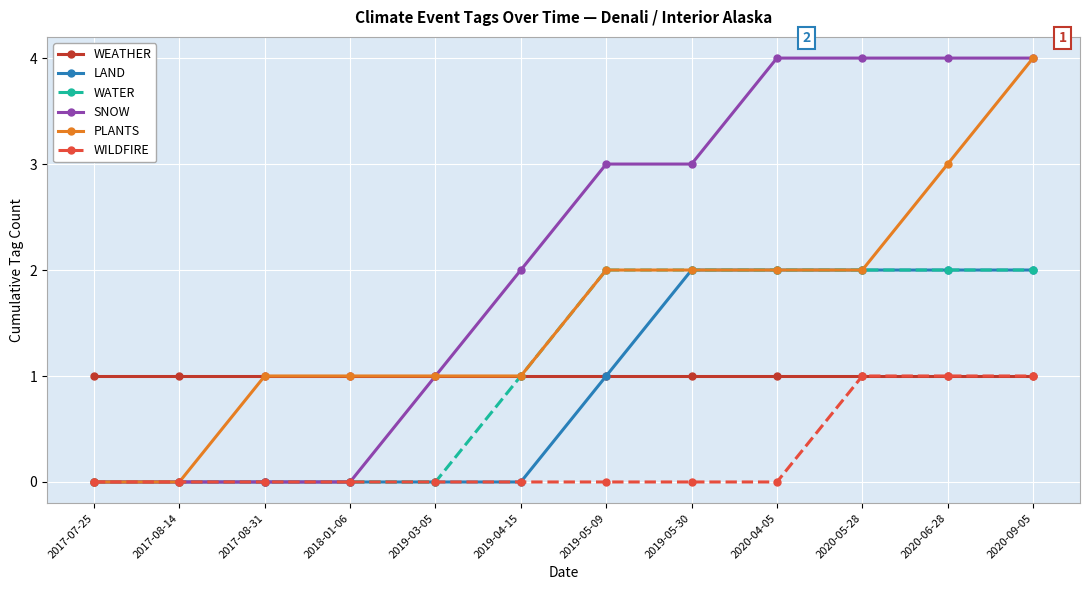

What is the highest value of the WATER series?

2